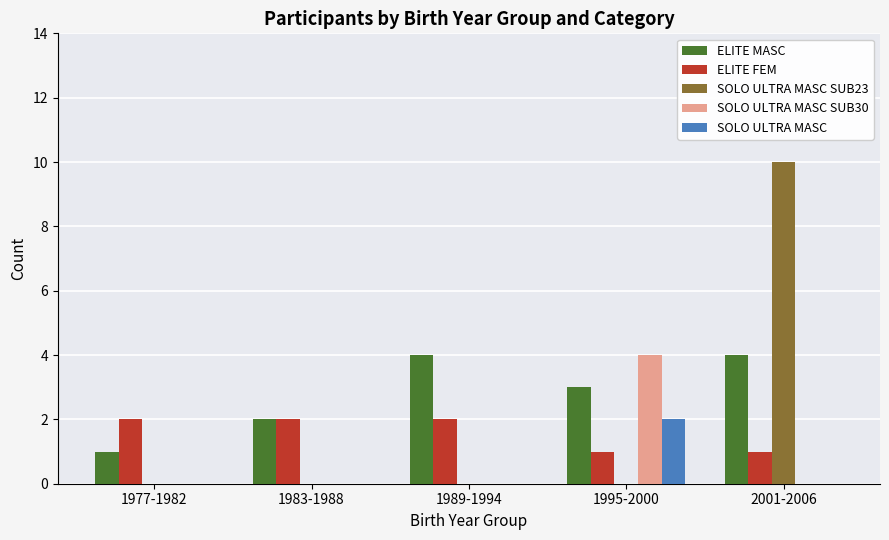

Is it true that ELITE MASC equals 0 at 1977-1982?

False